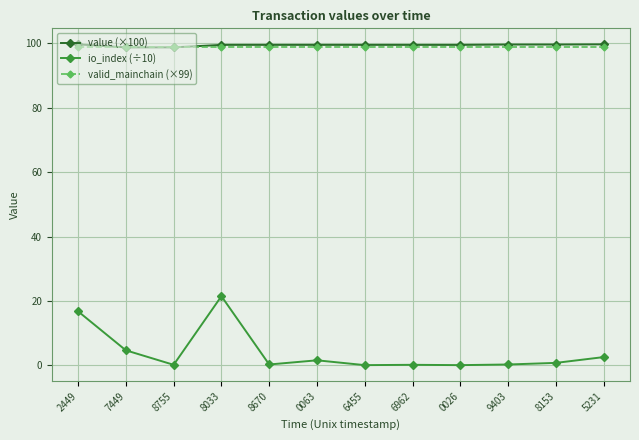

Which series has the largest range (max minus min)?

io_index (÷10)